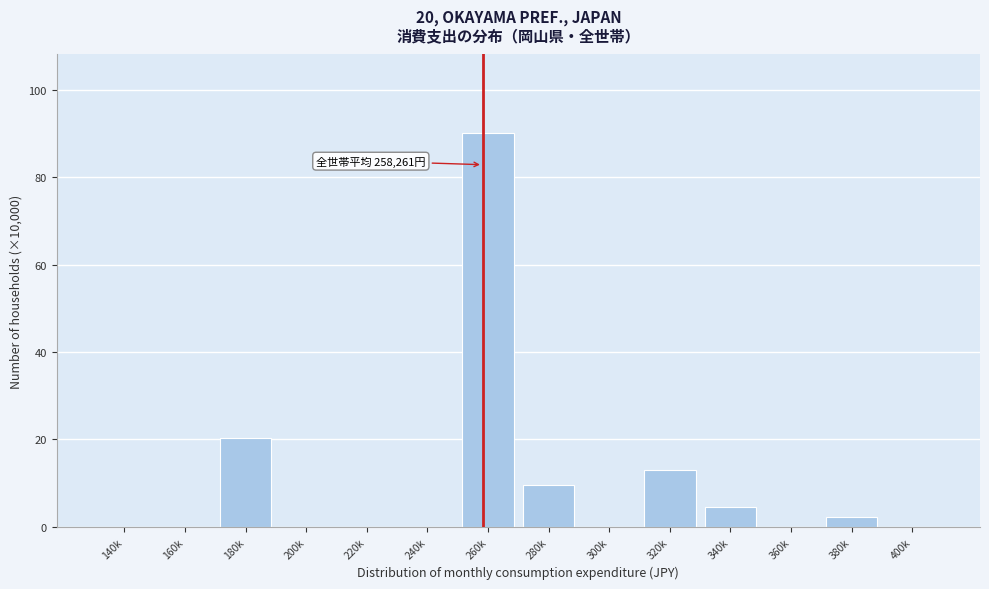

Reading left to right, transcribe all the data shown in this chart.

140k=0.0	160k=0.0	180k=20.4	200k=0.0	220k=0.0	240k=0.0	260k=90.1	280k=9.7	300k=0.0	320k=13.0	340k=4.5	360k=0.0	380k=2.2	400k=0.0